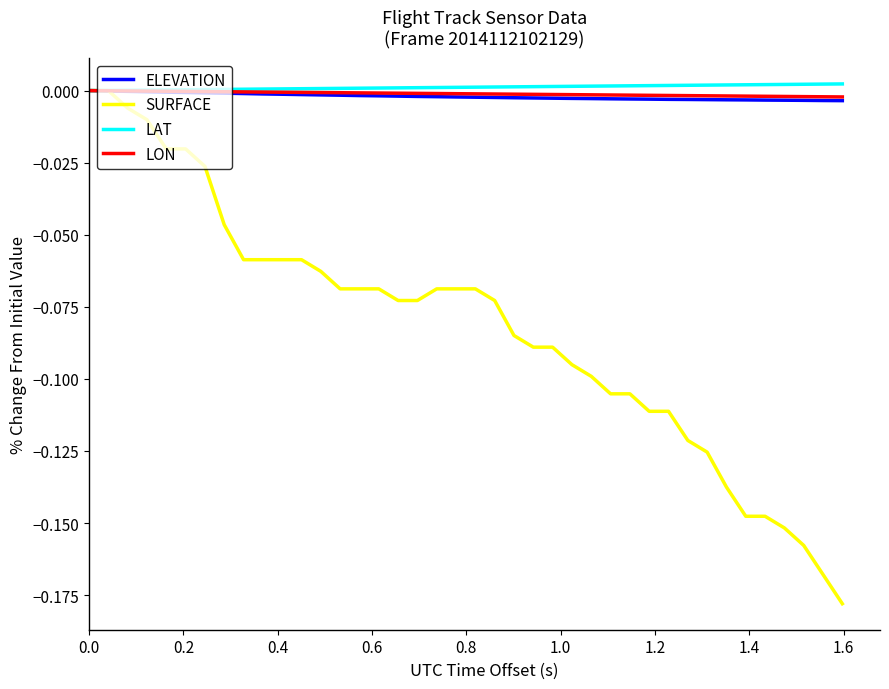

What is the sum of all SURFACE values?

-3.3